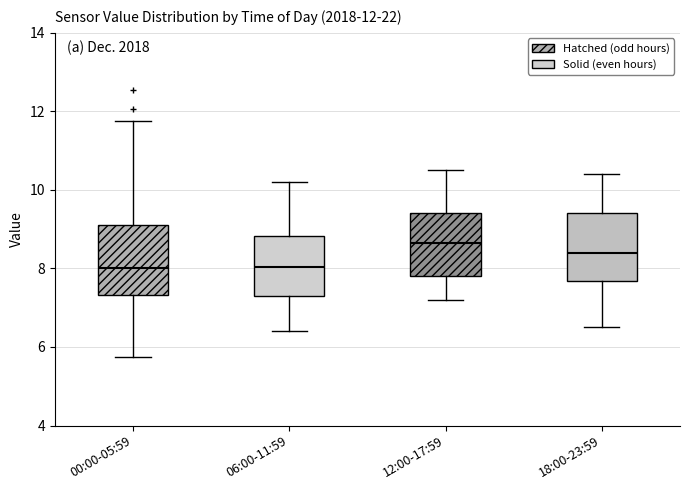

Which box has the highest median line?

12:00-17:59